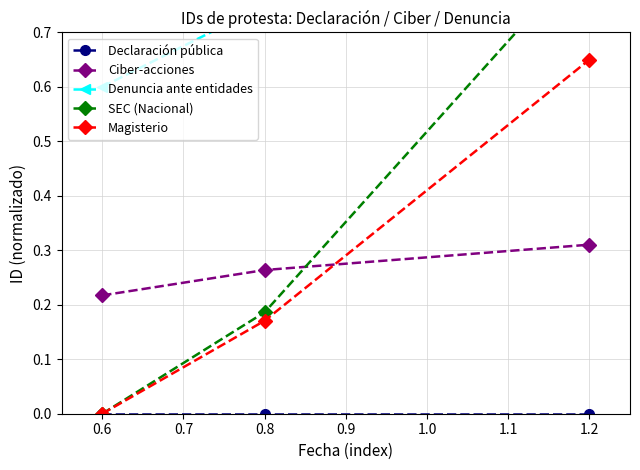

At how many categories does at least one series exceed 0?

3